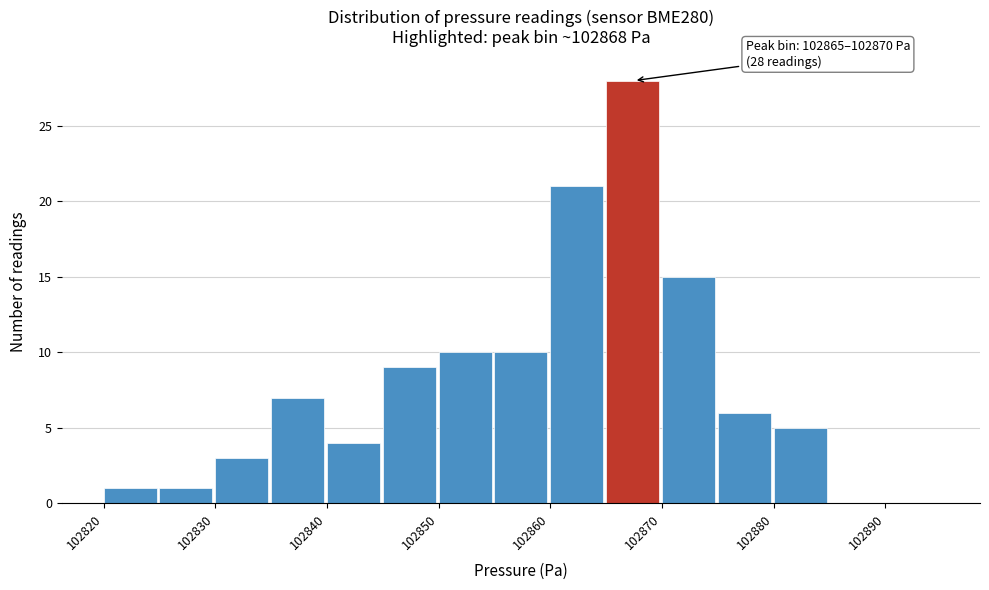

Over which range of the x-axis is the bar tallest?

102865 to 102870